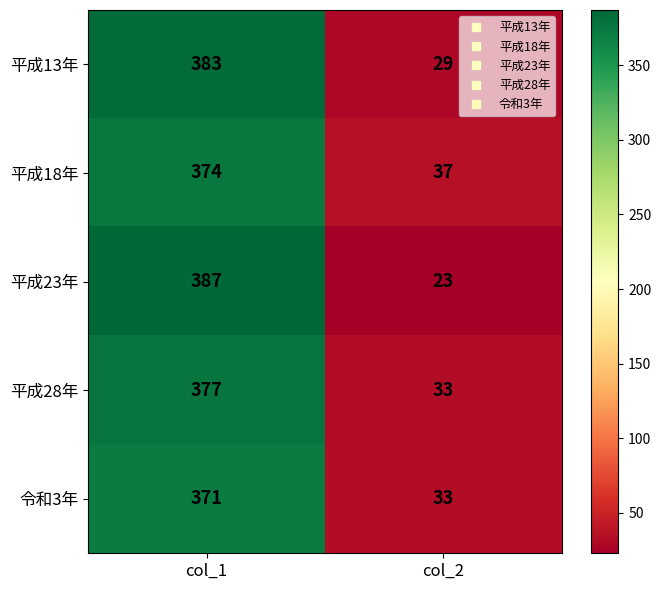

Reading left to right, list all the values displayed in this chart.

平成13年: col_1=383	col_2=29
平成18年: col_1=374	col_2=37
平成23年: col_1=387	col_2=23
平成28年: col_1=377	col_2=33
令和3年: col_1=371	col_2=33